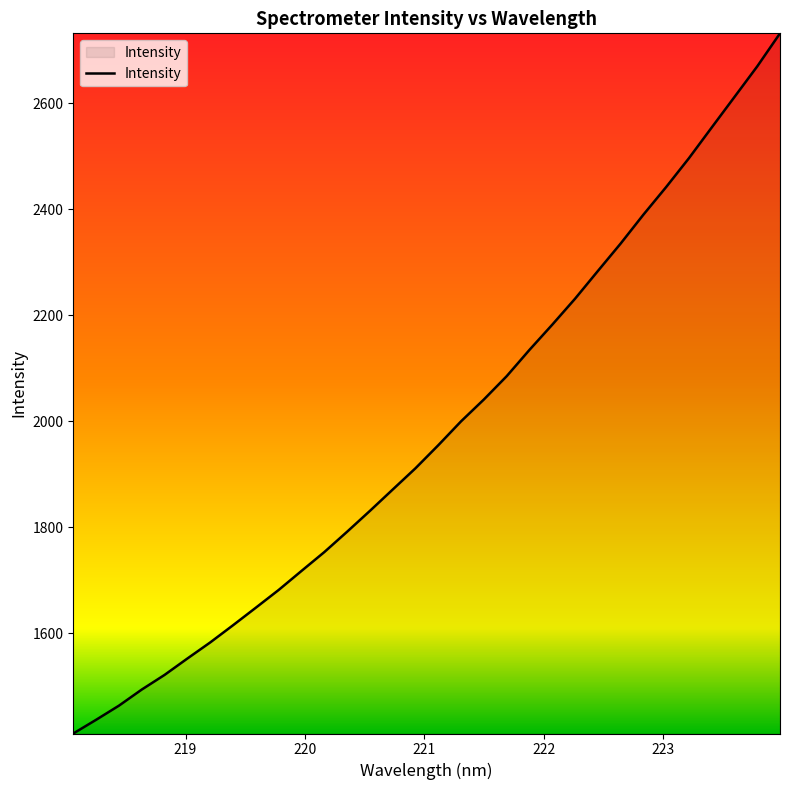

What is the maximum value shown in the chart?

2731.5